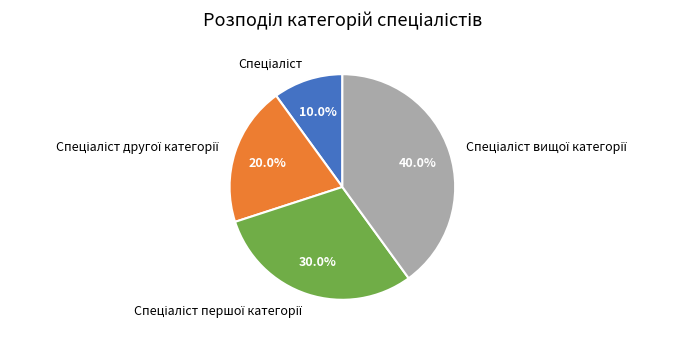

How many slices are in this pie chart?

4